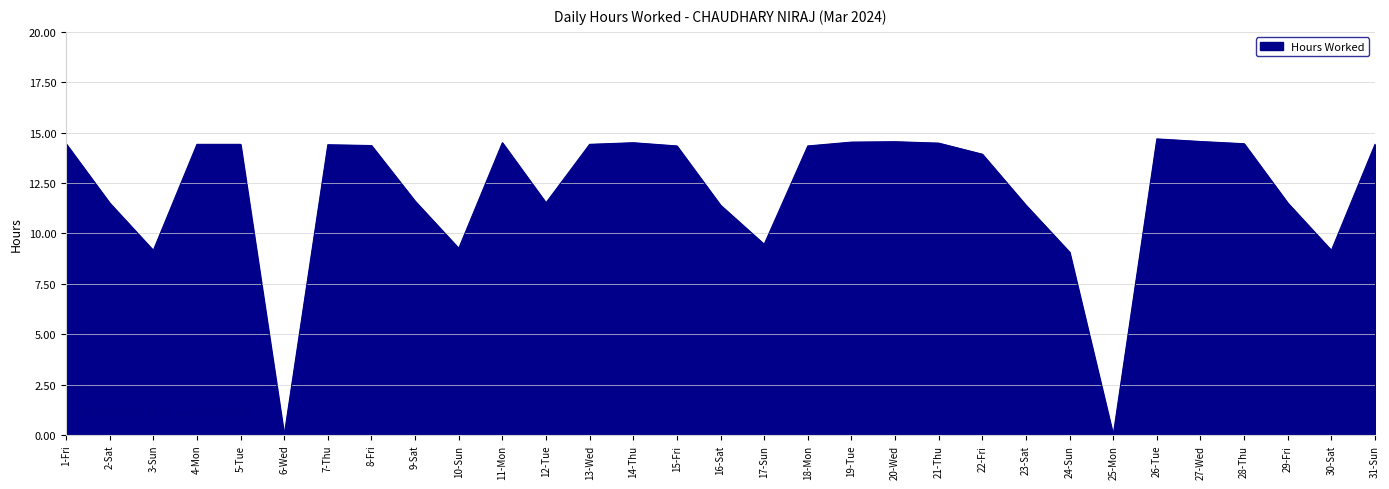

The value at 26-Tue is 14.7. True or false?

True